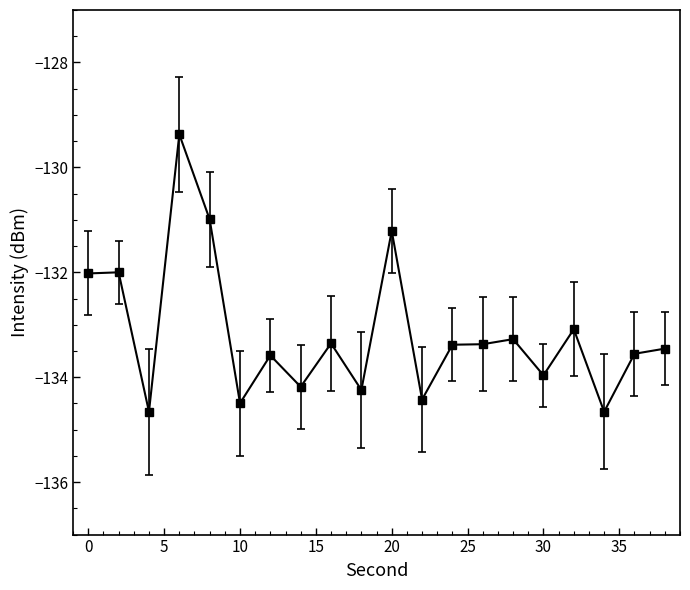

True or false: the data has more than 0 interior local peaks.

True